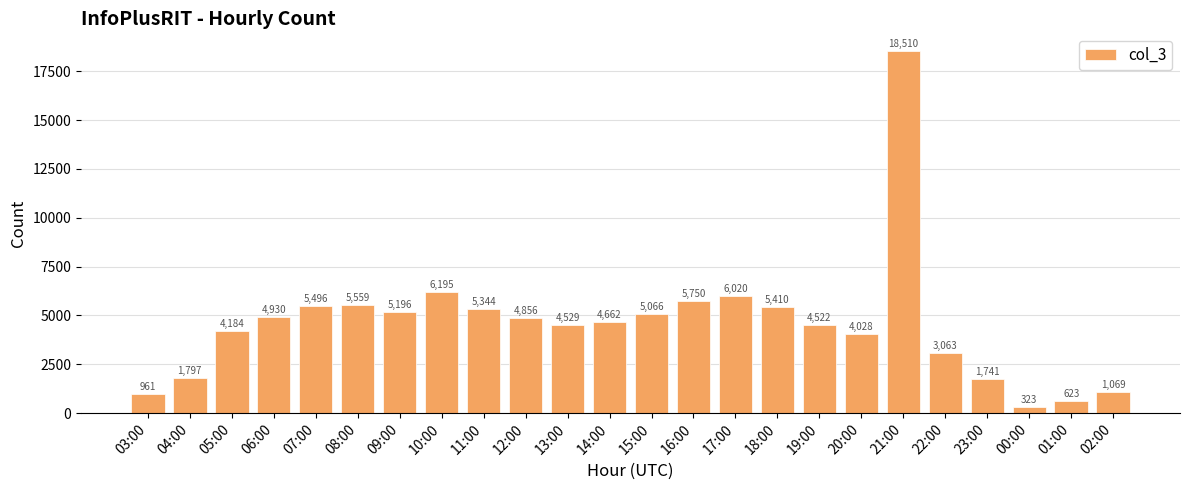

What is the difference between the values at 14:00 and 08:00?

897